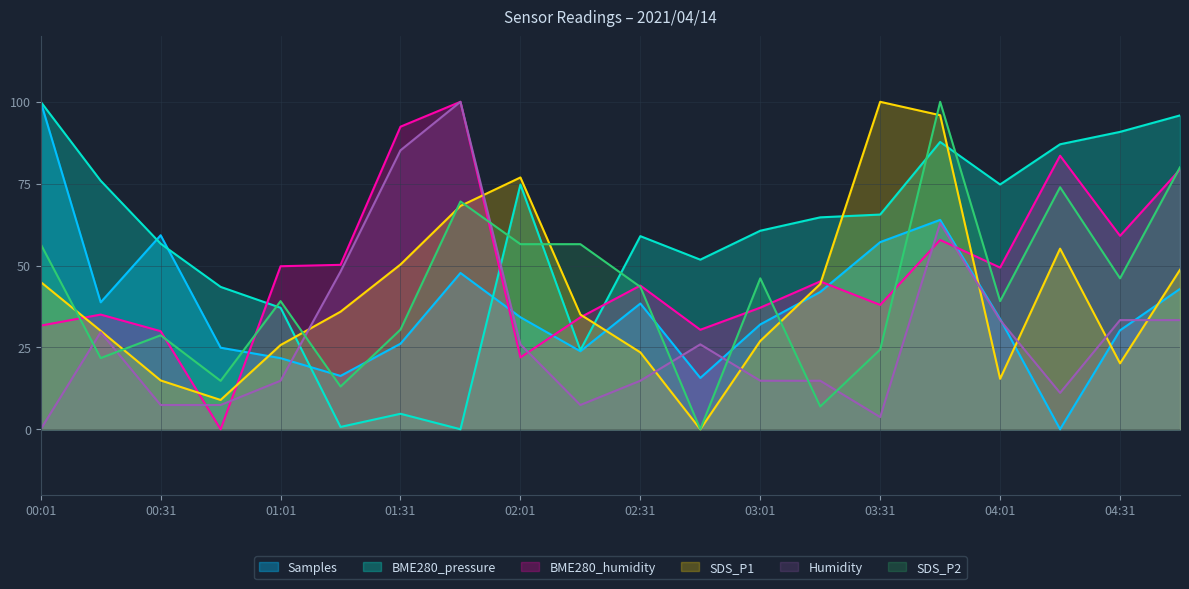

The SDS_P1 series shows 50.0 at 00:16. True or false?

False